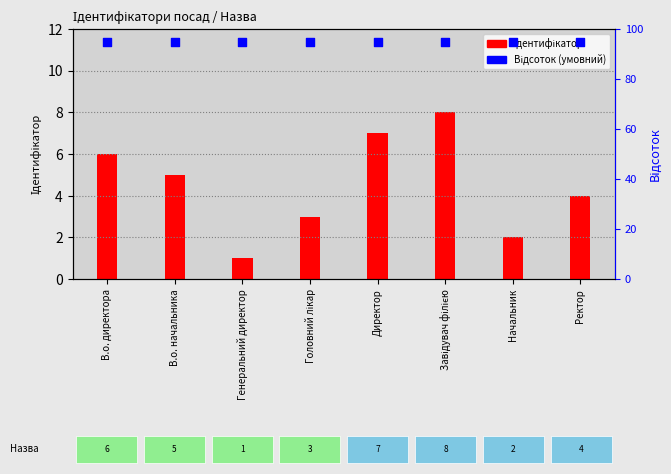

Which series has the largest total across all categories?

Відсоток (умовний)